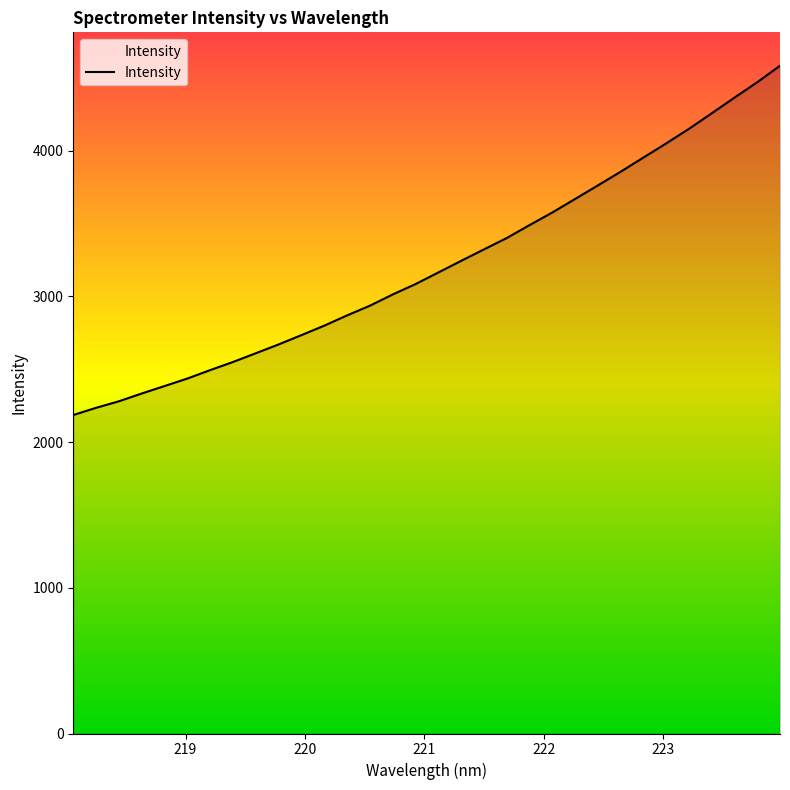

How many series are shown in this chart?

1